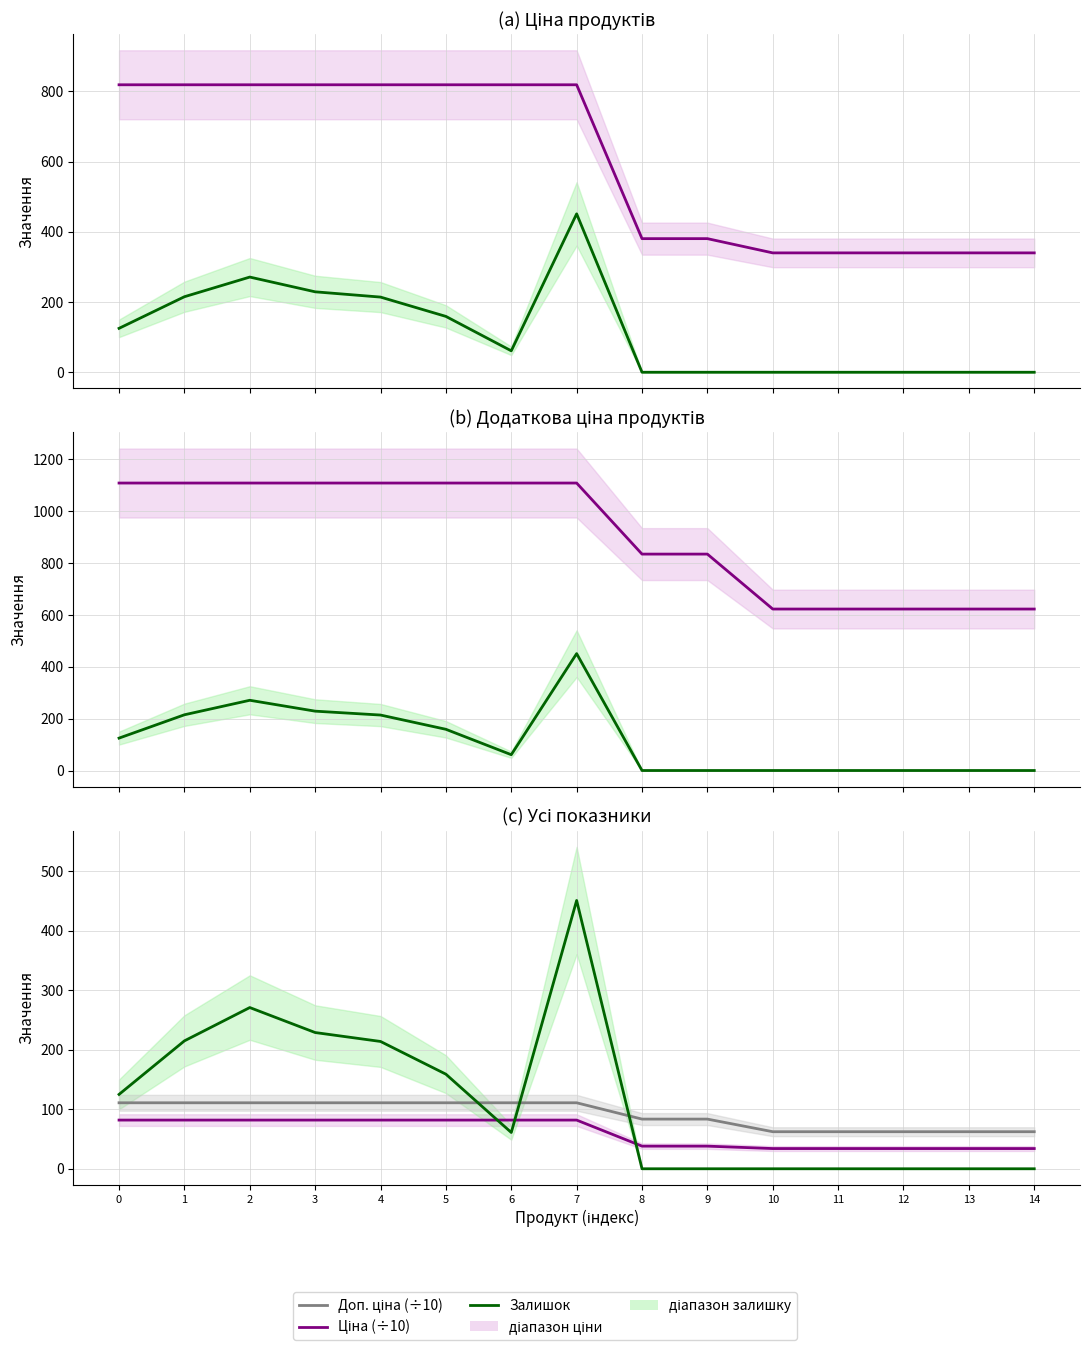

Reading left to right, list all the values displayed in this chart.

Ціна: 0=818.5	1=818.5	2=818.5	3=818.5	4=818.5	5=818.5	6=818.5	7=818.5	8=380.4	9=380.4	10=339.9	11=339.9	12=339.9	13=339.9	14=339.9
Залишок: 0=125.0	1=215.0	2=271.0	3=229.0	4=214.0	5=159.0	6=61.0	7=451.0	8=0.0	9=0.0	10=0.0	11=0.0	12=0.0	13=0.0	14=0.0
Доп. ціна: 0=1109.2	1=1109.2	2=1109.2	3=1109.2	4=1109.2	5=1109.2	6=1109.2	7=1109.2	8=835.0	9=835.0	10=623.0	11=623.0	12=623.0	13=623.0	14=623.0
Ціна (÷10): 0=81.8	1=81.8	2=81.8	3=81.8	4=81.8	5=81.8	6=81.8	7=81.8	8=38.0	9=38.0	10=34.0	11=34.0	12=34.0	13=34.0	14=34.0
Доп. ціна (÷10): 0=110.9	1=110.9	2=110.9	3=110.9	4=110.9	5=110.9	6=110.9	7=110.9	8=83.5	9=83.5	10=62.3	11=62.3	12=62.3	13=62.3	14=62.3